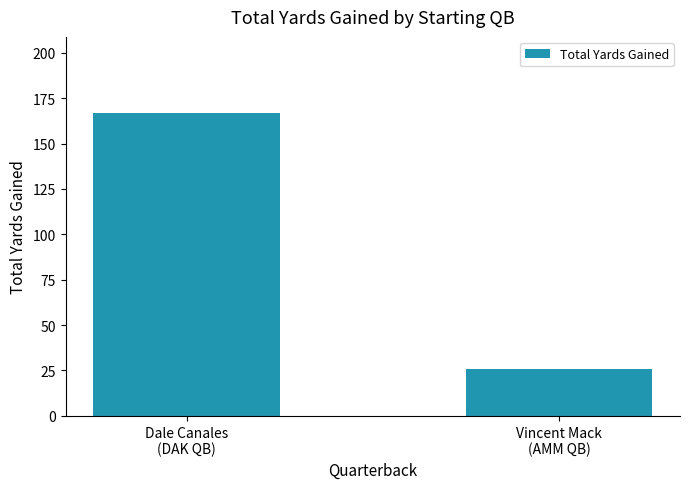

What is the difference between the values at Dale Canales
(DAK QB) and Vincent Mack
(AMM QB)?

141